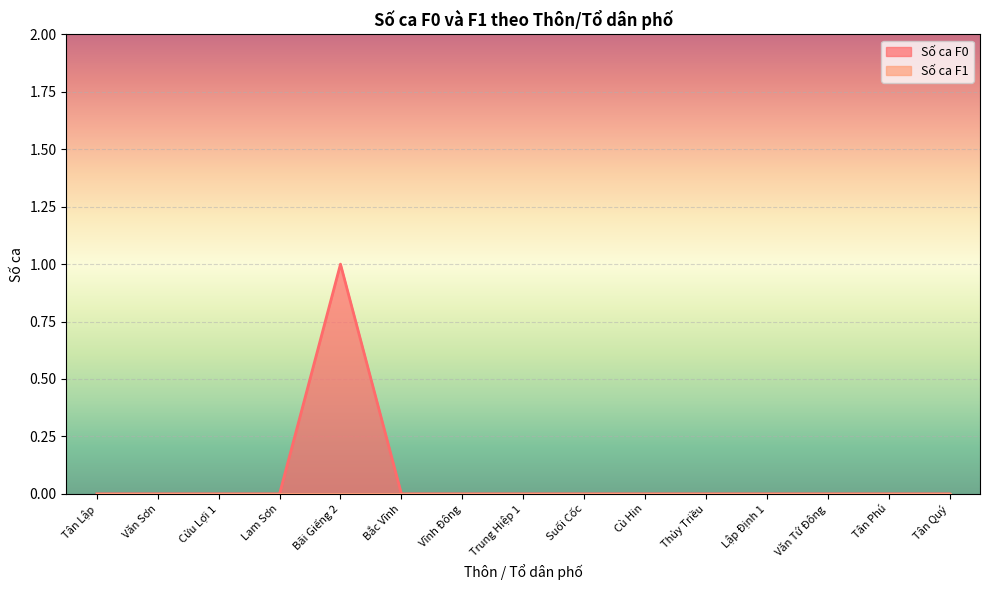

Is it true that the value at Văn Tứ Đông is 0?

False